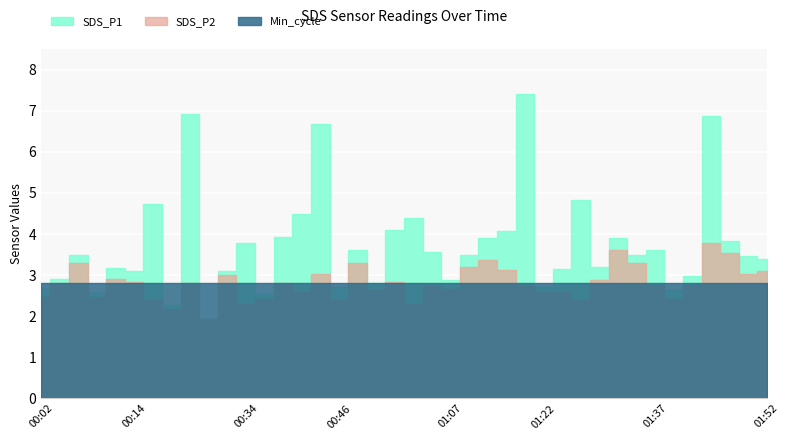

How many lines are shown in the chart?

3